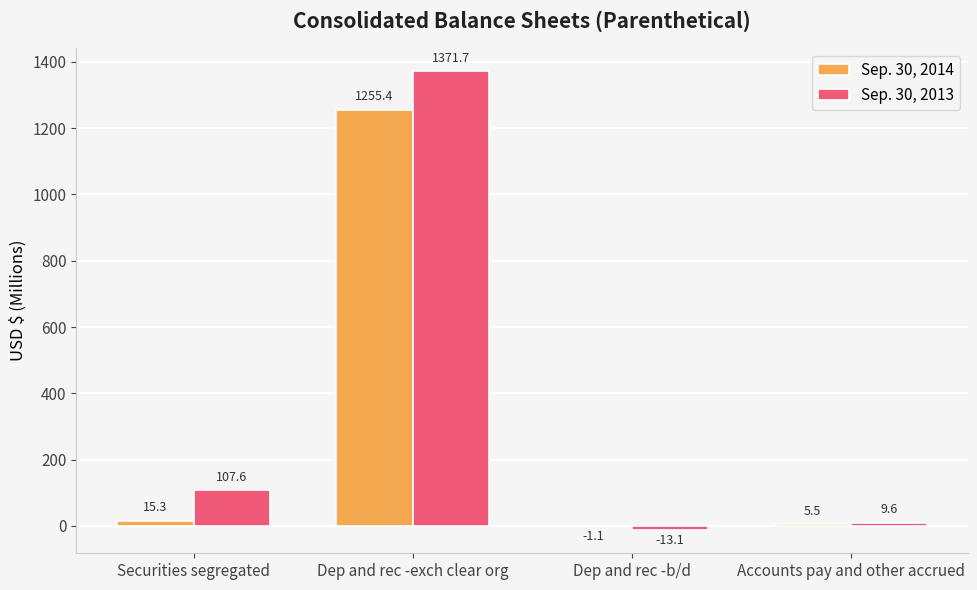

Which category has the highest value in the Sep. 30, 2014 series?

Dep and rec -exch clear org